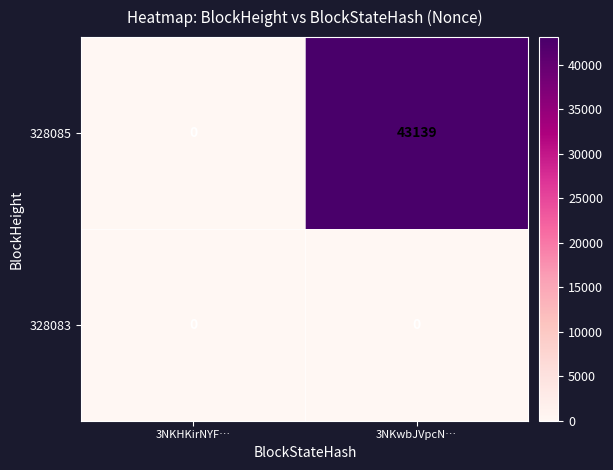

Reading left to right, what are all the values shown in this chart?

328085: 3NKHKirNYF…=0	3NKwbJVpcN…=43139
328083: 3NKHKirNYF…=0	3NKwbJVpcN…=0